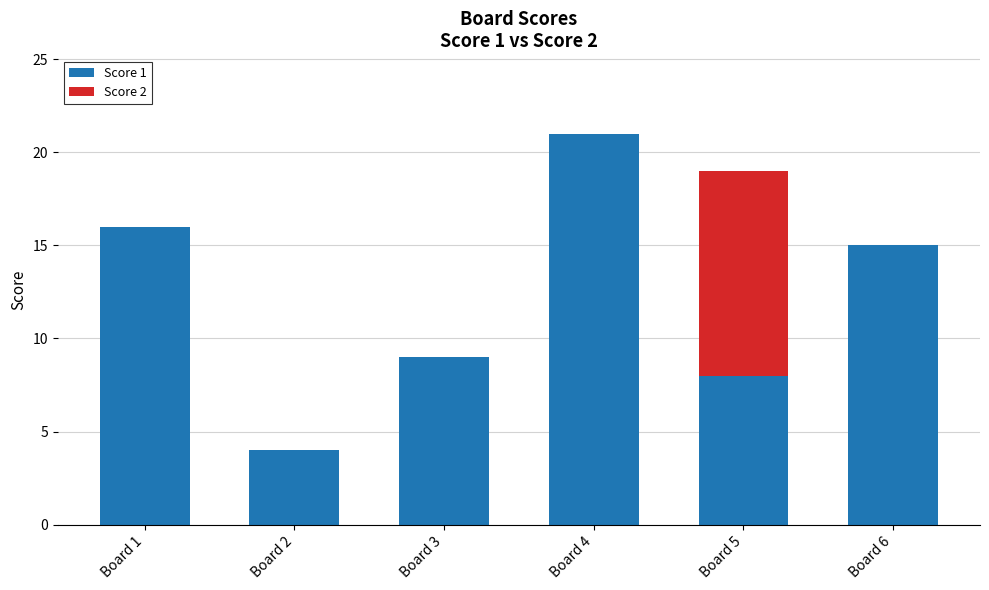

Are the bars grouped side by side (vs. stacked)?

No